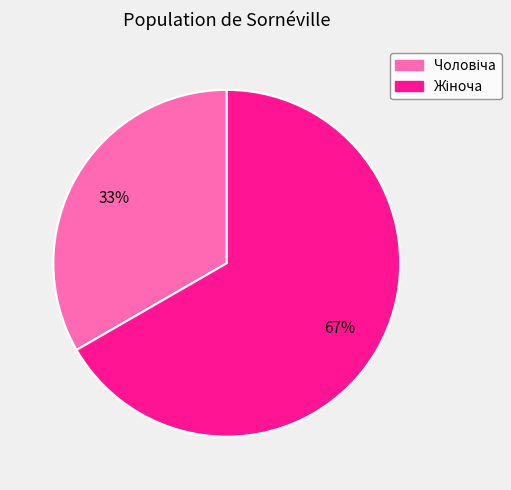

To the nearest percent, what is the average slice percentage?

50%